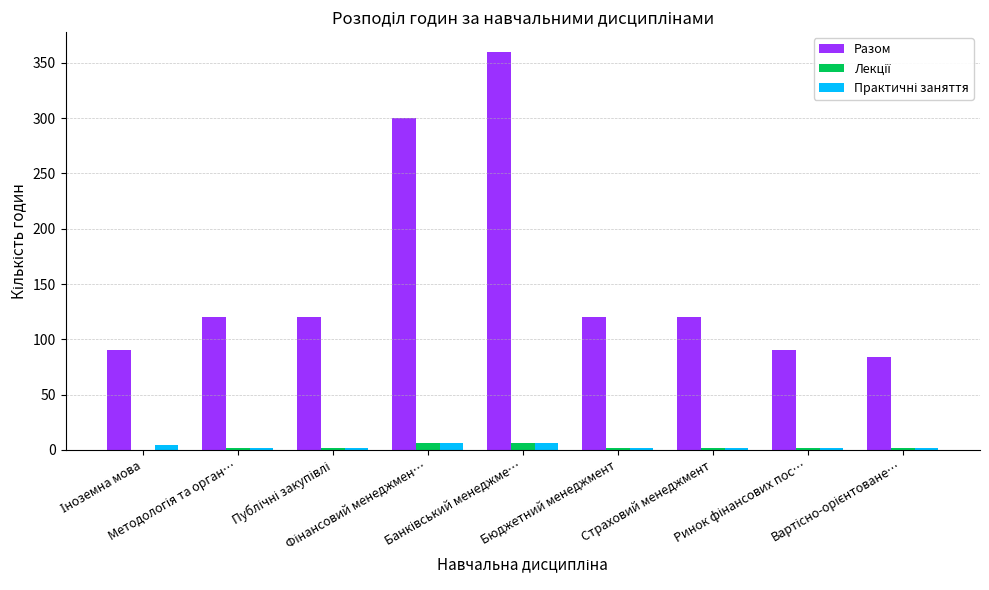

Which series has the largest total across all categories?

Разом